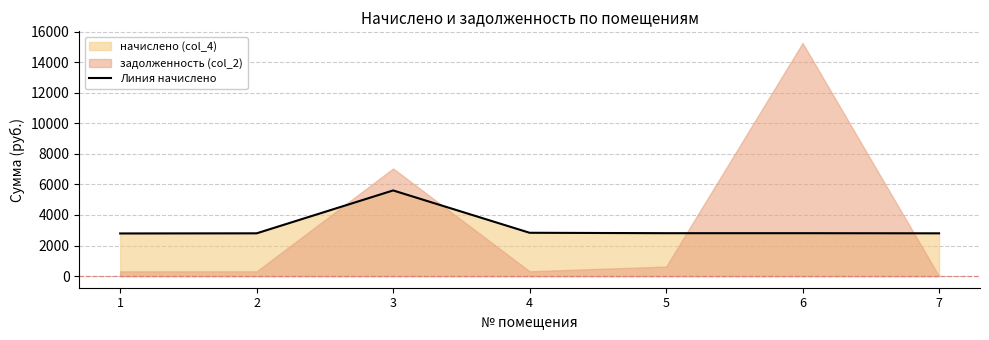

Reading left to right, list all the values displayed in this chart.

2789.3	2798.2	5605.2	2833.7	2807.0	2807.0	2798.2